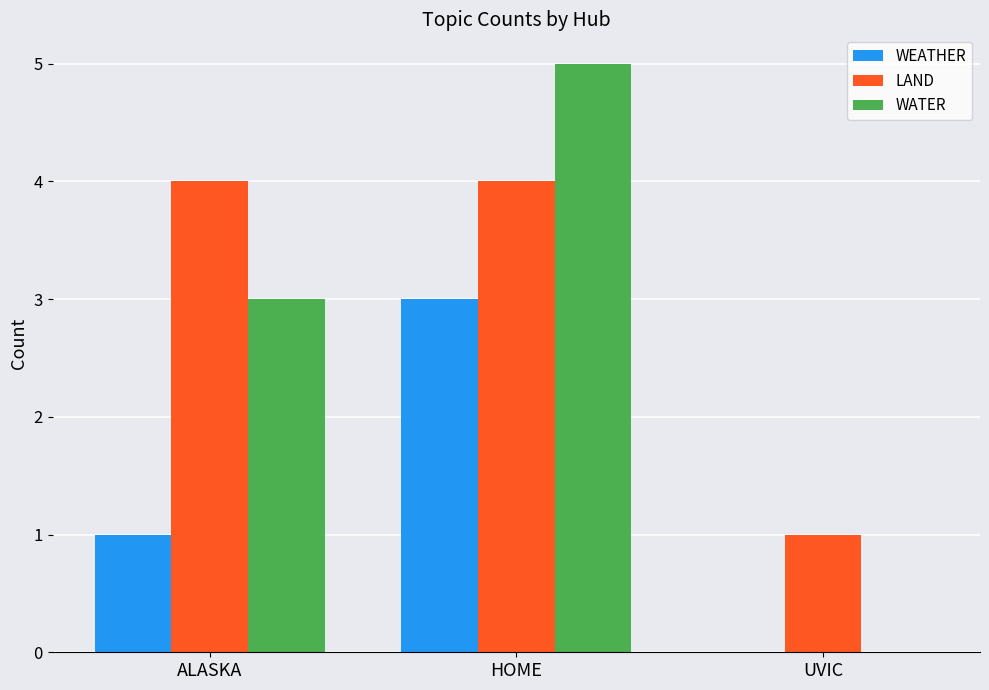

True or false: WEATHER has a value of 1 at UVIC.

False